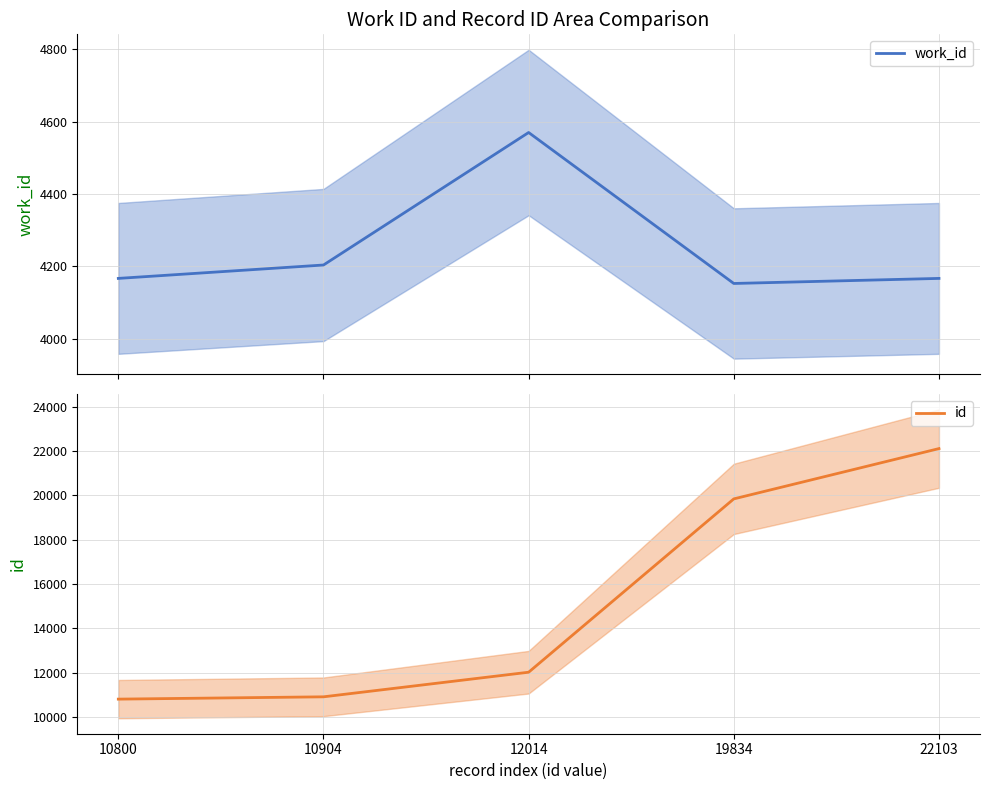

Reading left to right, what are all the values shown in this chart?

work_id: 4167	4204	4570	4153	4167
id: 10800	10904	12014	19834	22103